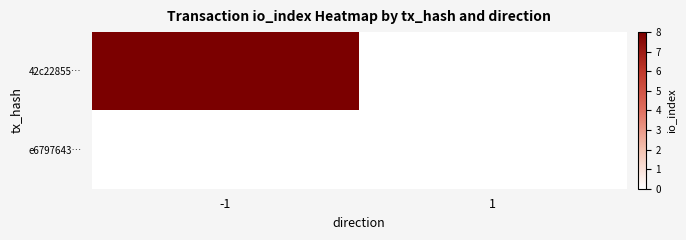

Reading left to right, extract all data points from this chart.

42c22855…: -1=8	1=0
e6797643…: -1=0	1=0